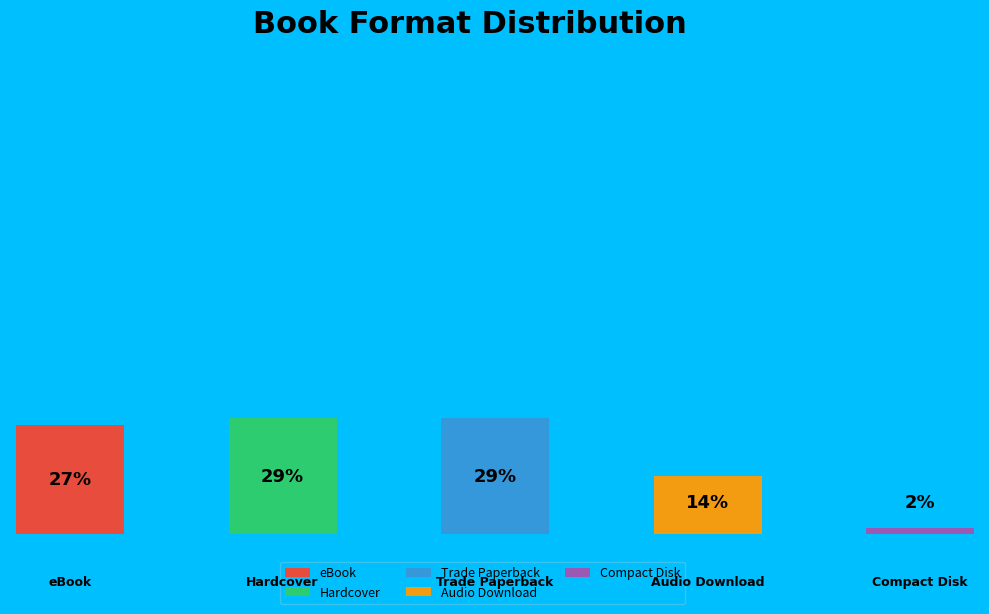

Combined, what portion of the pie is Compact Disk and Hardcover?

30.2%